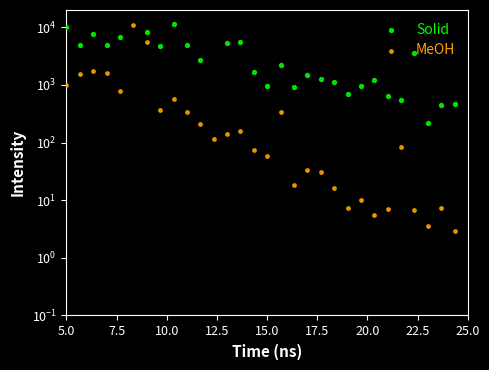

Which series contains the highest Y value?

Solid